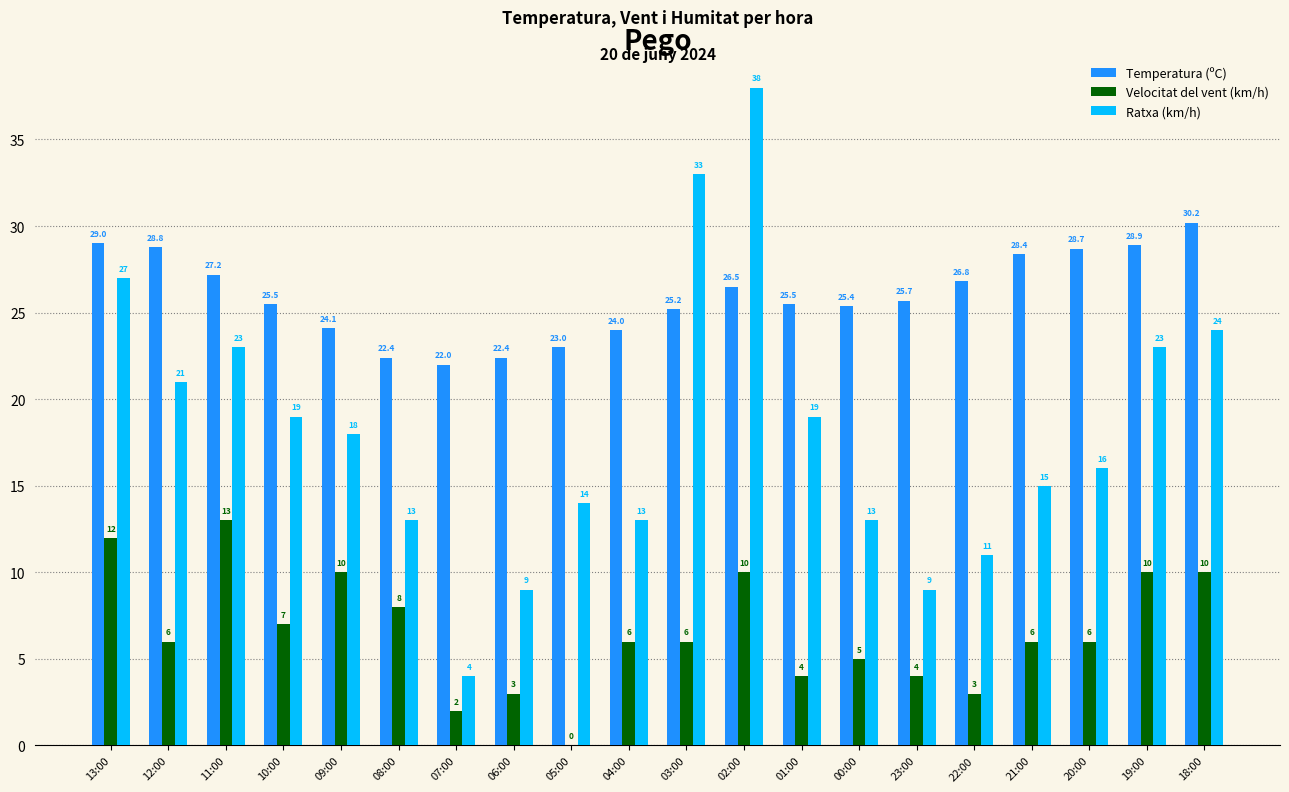

What is the sum of the Ratxa (km/h) values at 12:00 and 18:00?

45.0